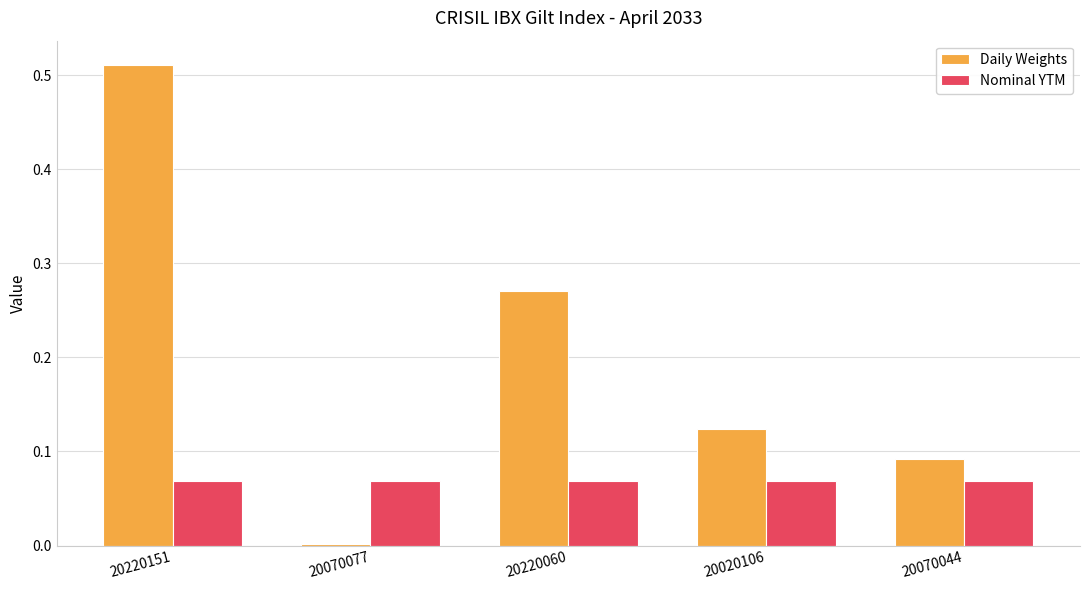

Is it true that Daily Weights equals 0.0 at 20070044?

False